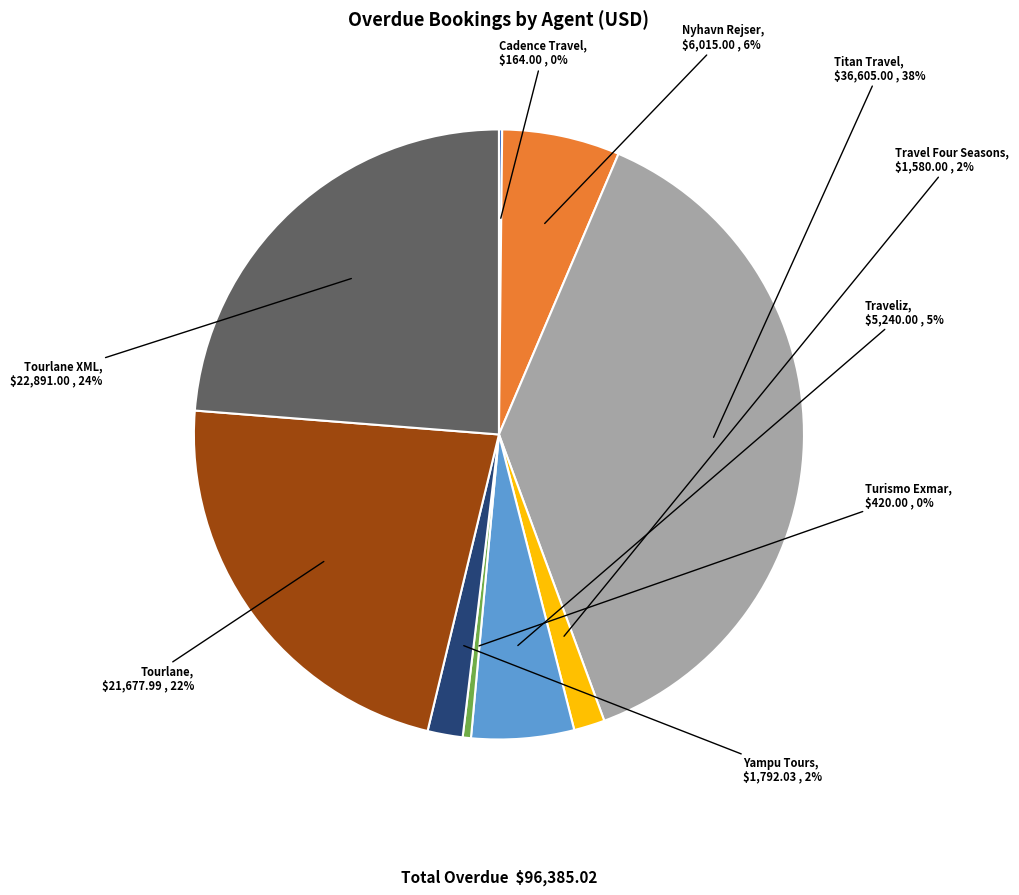

Do Turismo Exmar and Traveliz together represent more than half of the pie?

No